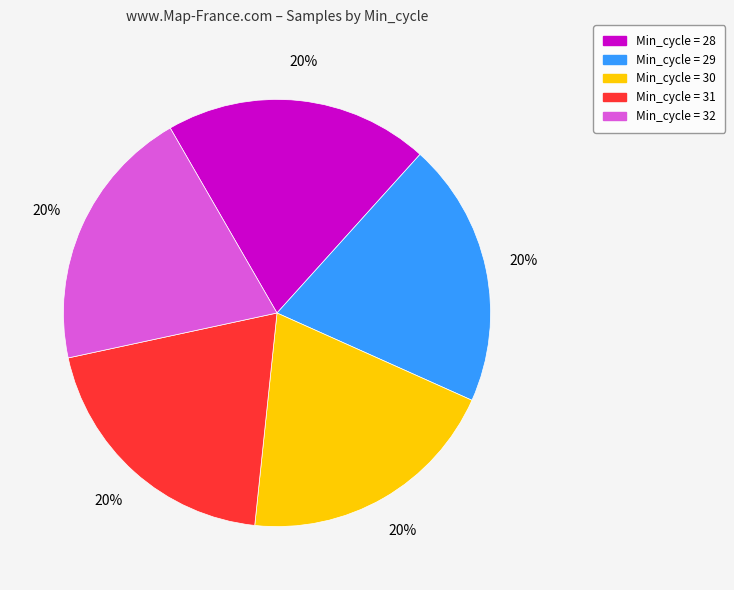

How many slices are in this pie chart?

5